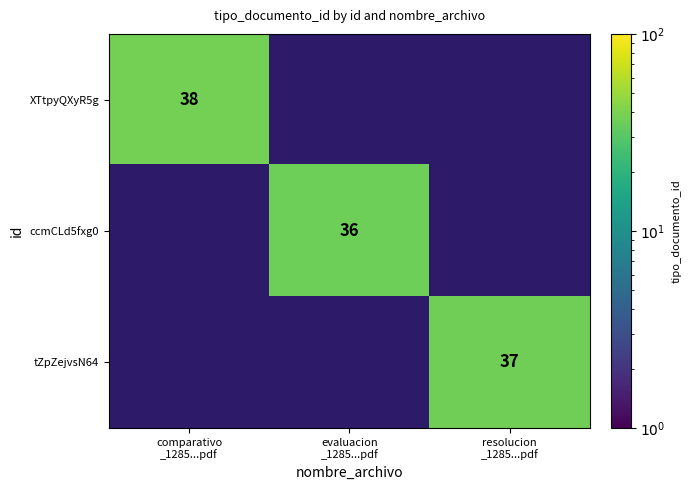

Between resolucion
_1285...pdf and comparativo
_1285...pdf, which is larger?

comparativo
_1285...pdf